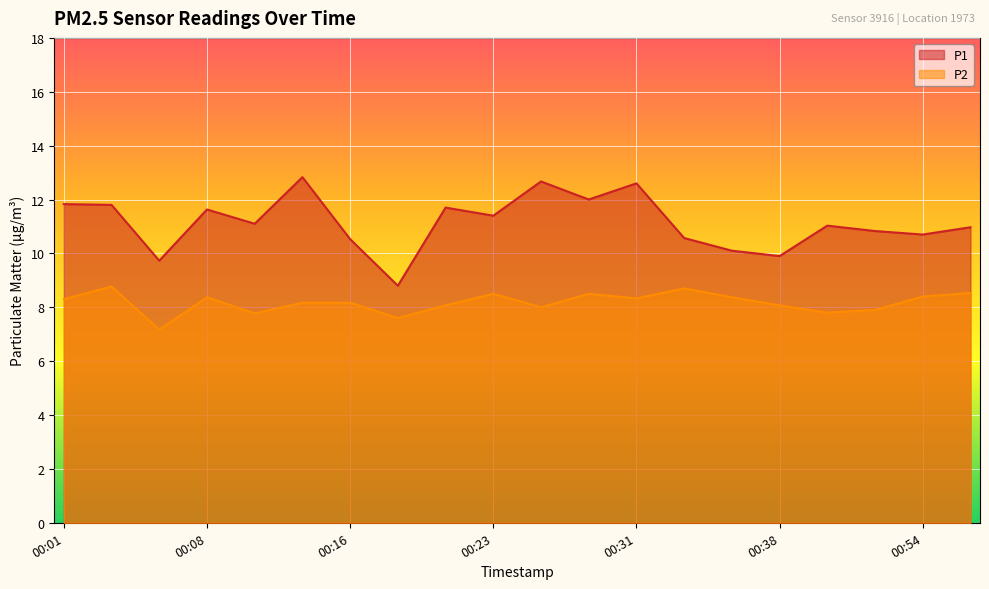

In P1, how many points are higher than both neighbors (excluding endpoints)?

6